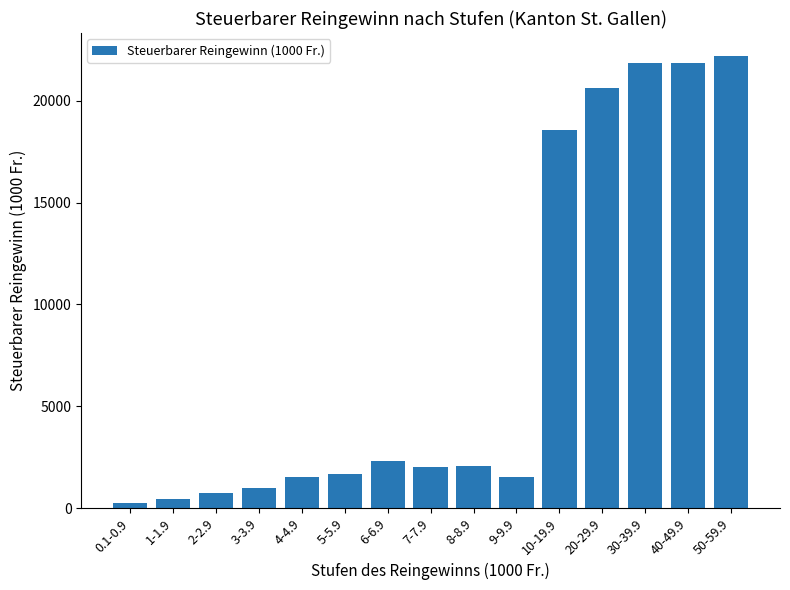

What position from the right is 30-39.9?

3